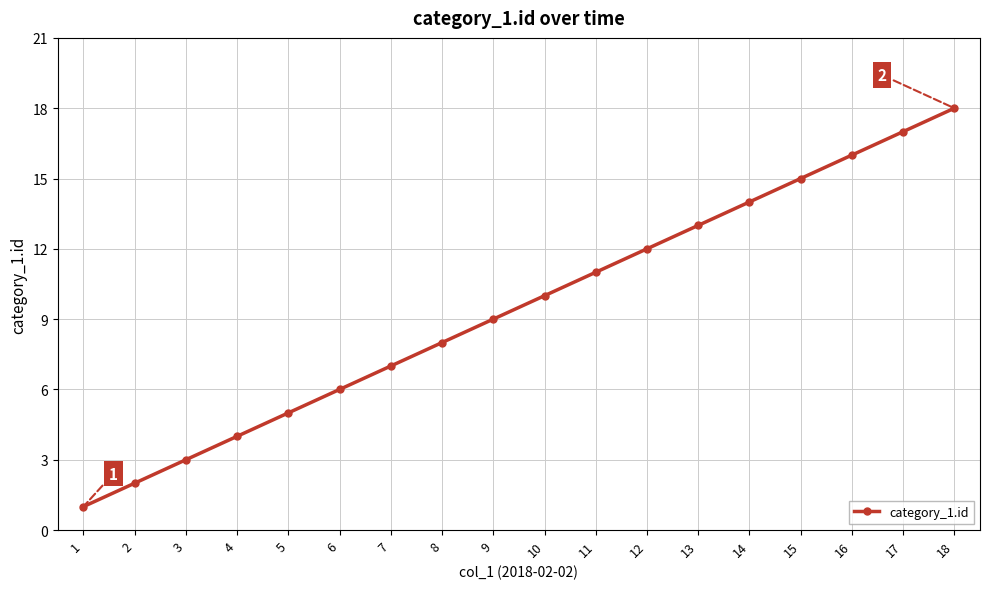

What is the value of the 6th point from the left?

6